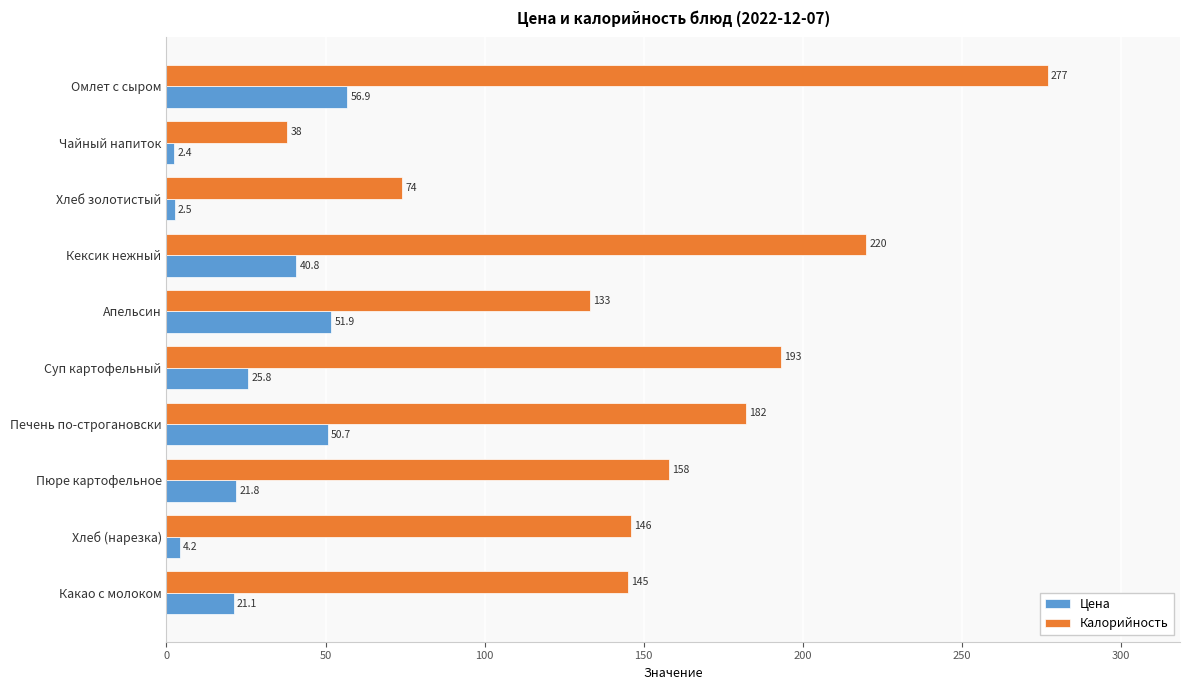

Is the value of Цена at Хлеб золотистый greater than the value of Калорийность at Хлеб золотистый?

No